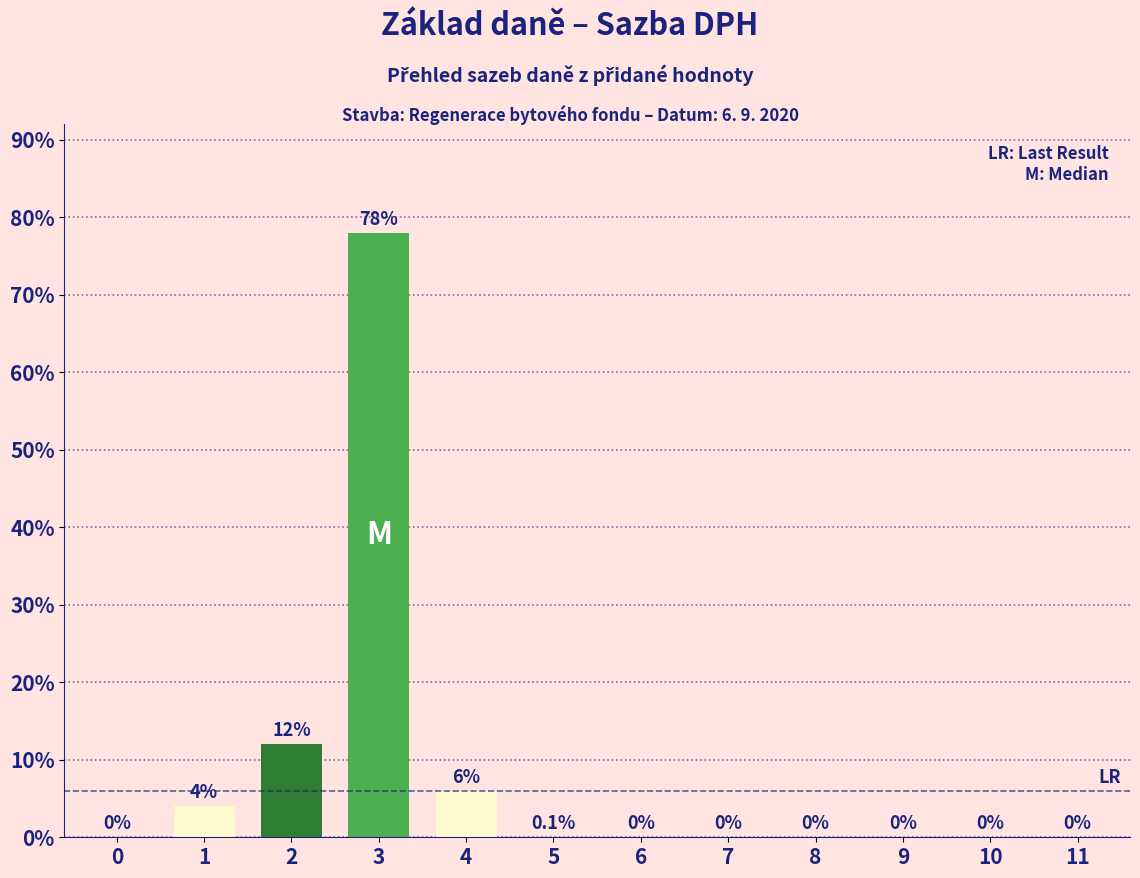

Reading left to right, extract all data points from this chart.

0.0	0.0	0.1	0.8	0.1	0.0	0.0	0.0	0.0	0.0	0.0	0.0